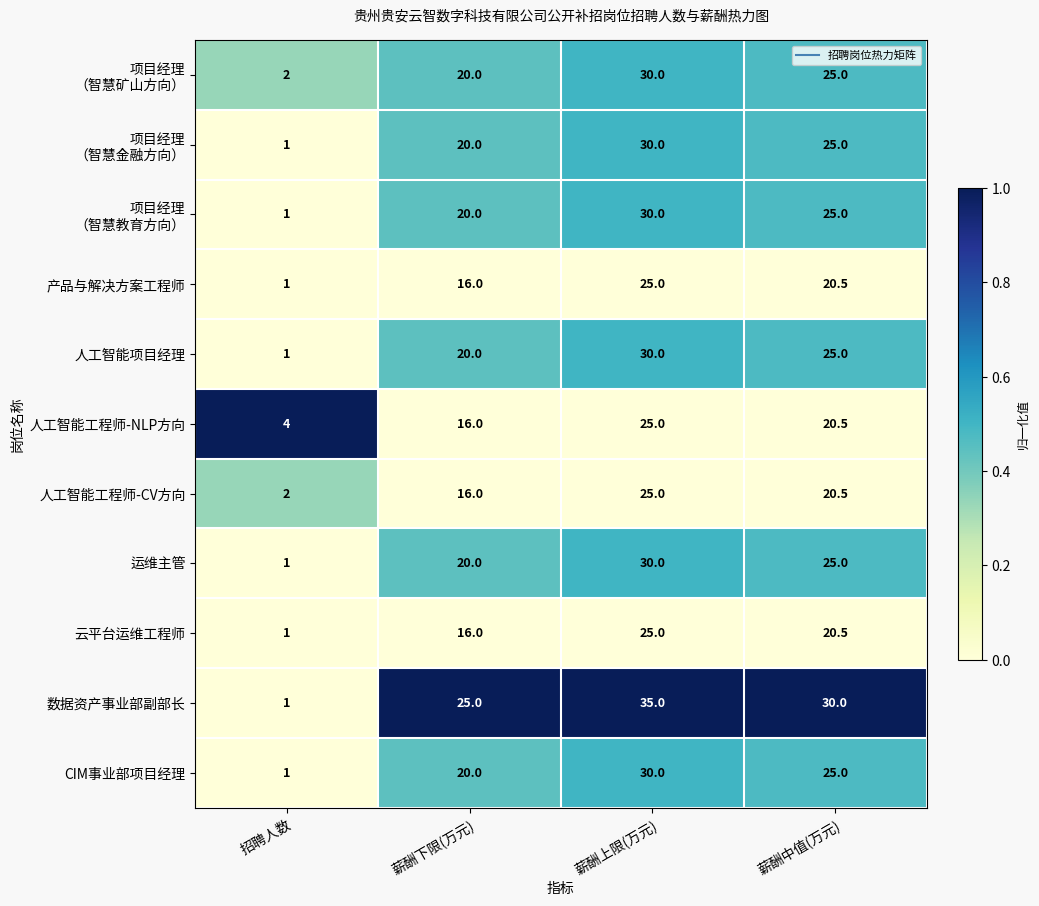

How many data points does each series have?

4